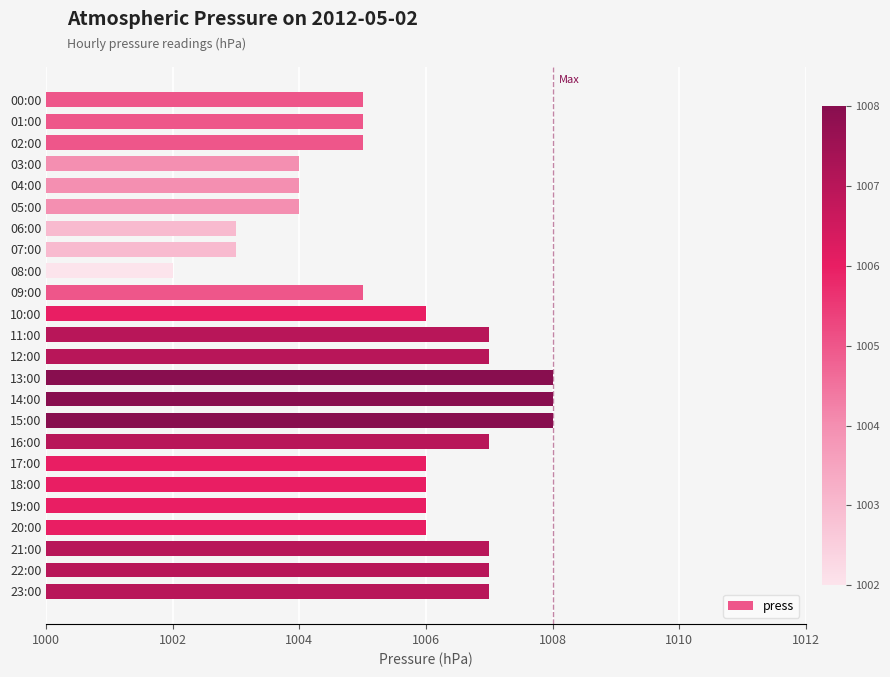

How many categories are shown in the chart?

24